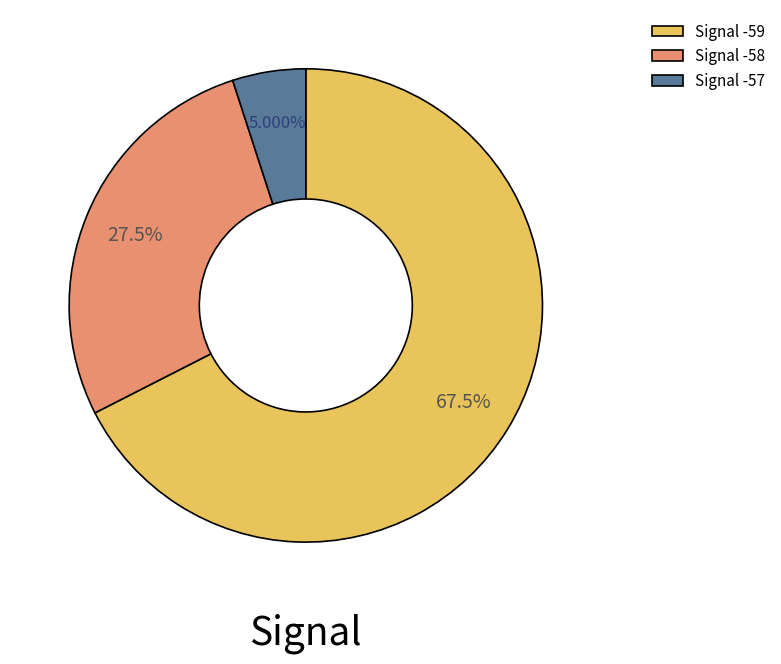

Which slice is the largest?

Signal -59